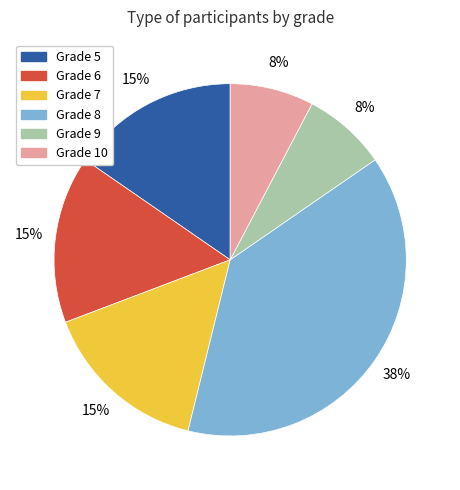

How many segments does this pie chart have?

6